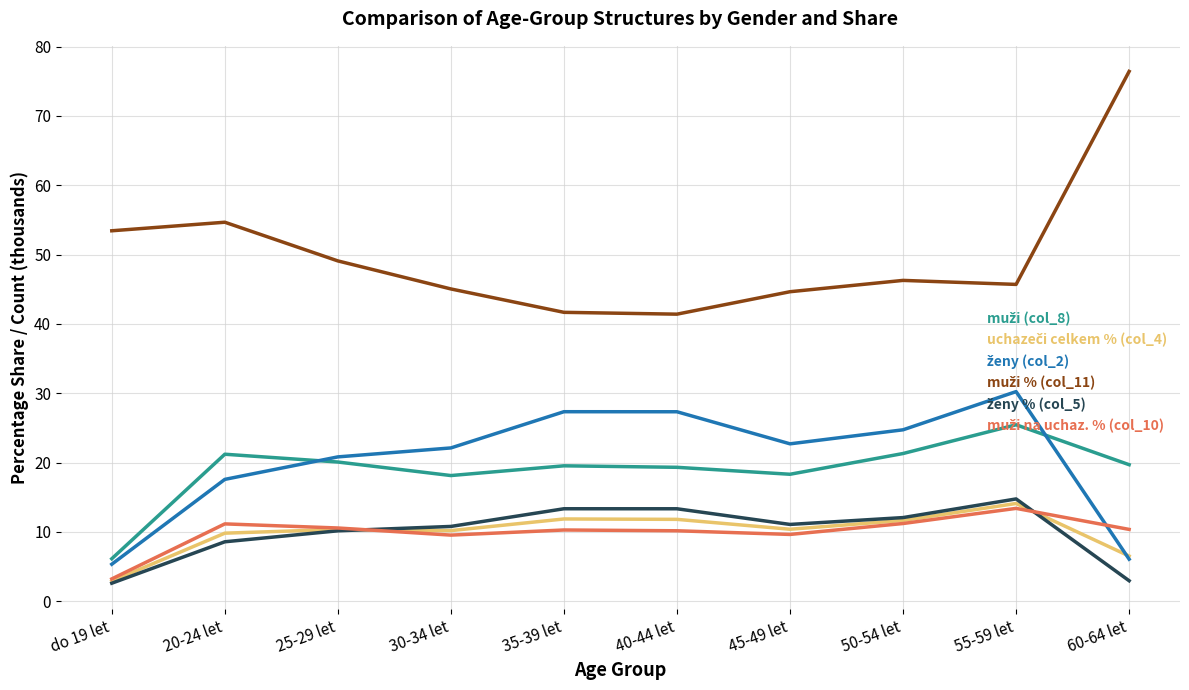

Which category has the highest value across all series?

60-64 let